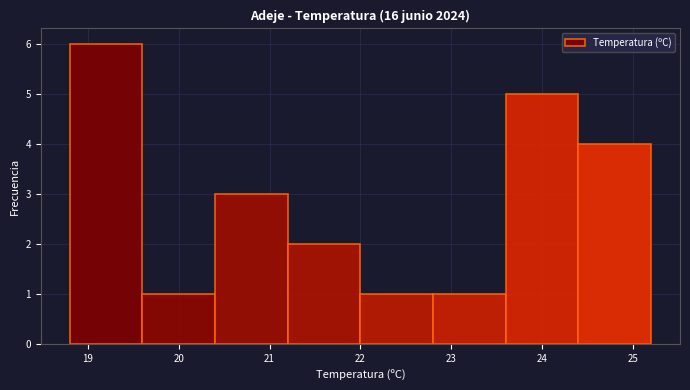

What is the height of the bar covering 18.8 to 19.6 on the x-axis? The values are not printed on the chart, so give them approximately, as read against the axis.

6